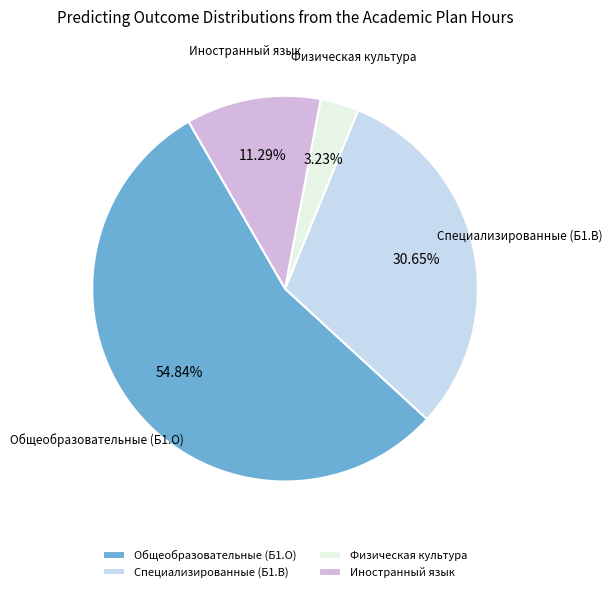

Approximately how many times larger is the value at Иностранный язык compared to Физическая культура?

3.5